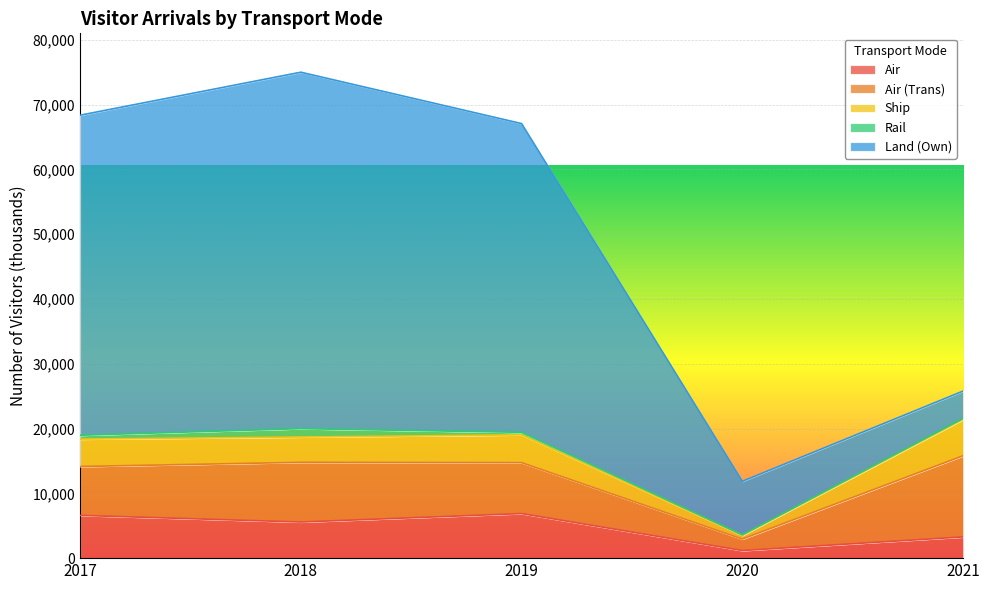

What is the difference between the highest and lowest values at 2019?

47257